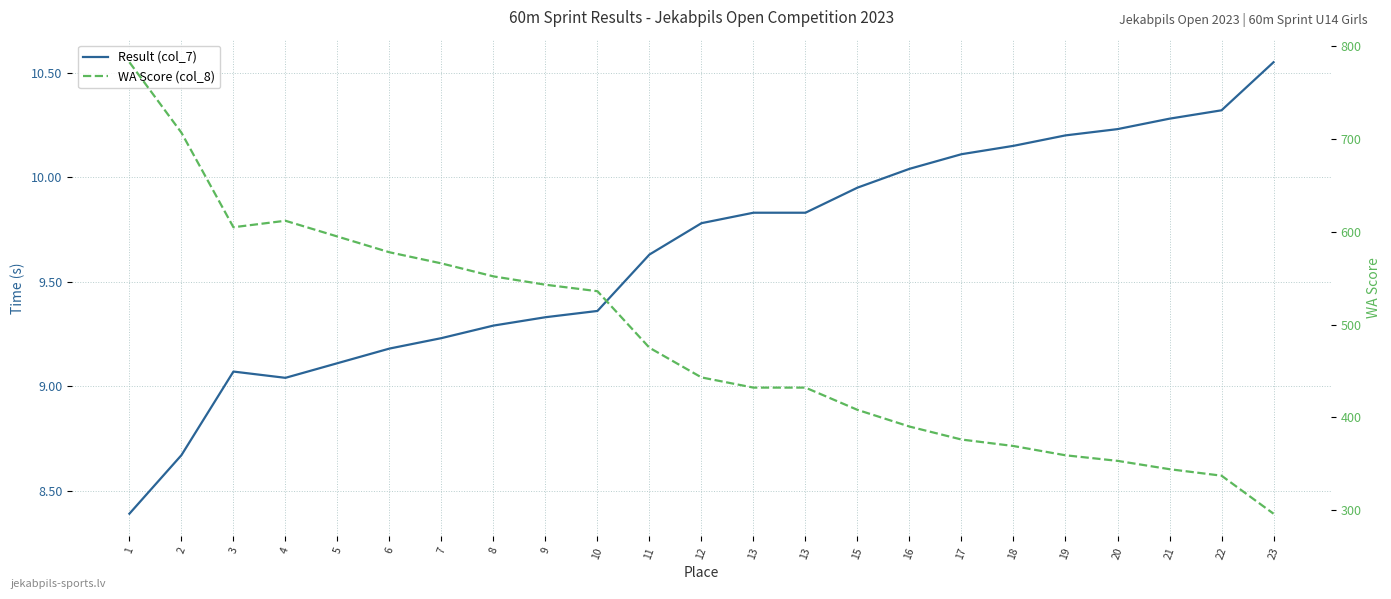

At which label does Result (col_7) first exceed 9?

3